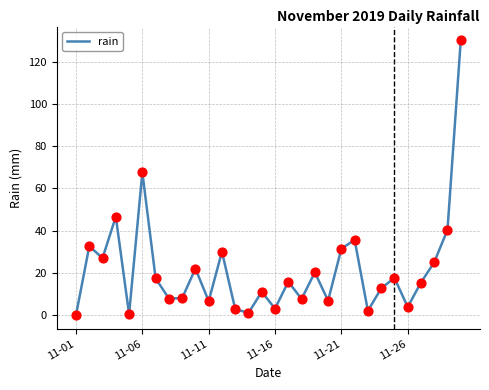

What is the difference between the maximum and minimum values?

130.2